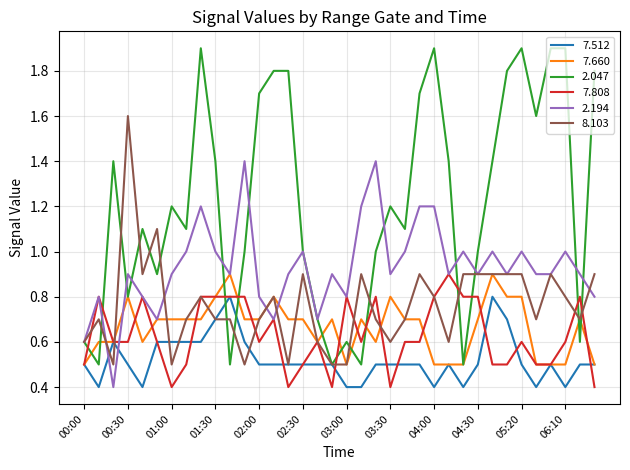

How many lines are shown in the chart?

6